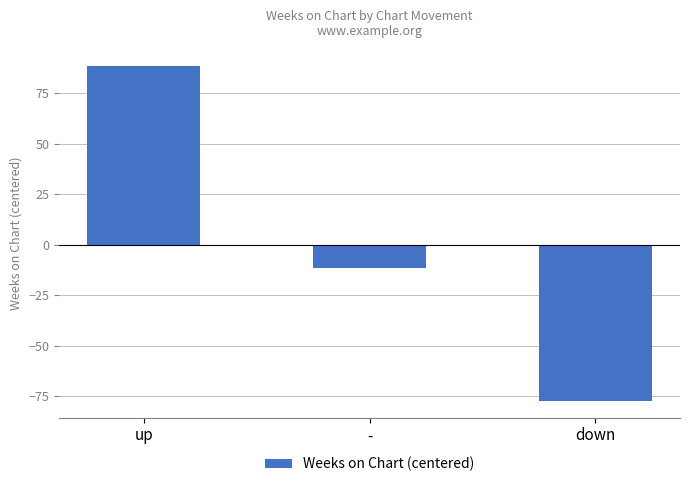

What is the difference between the values at down and up?

166.0